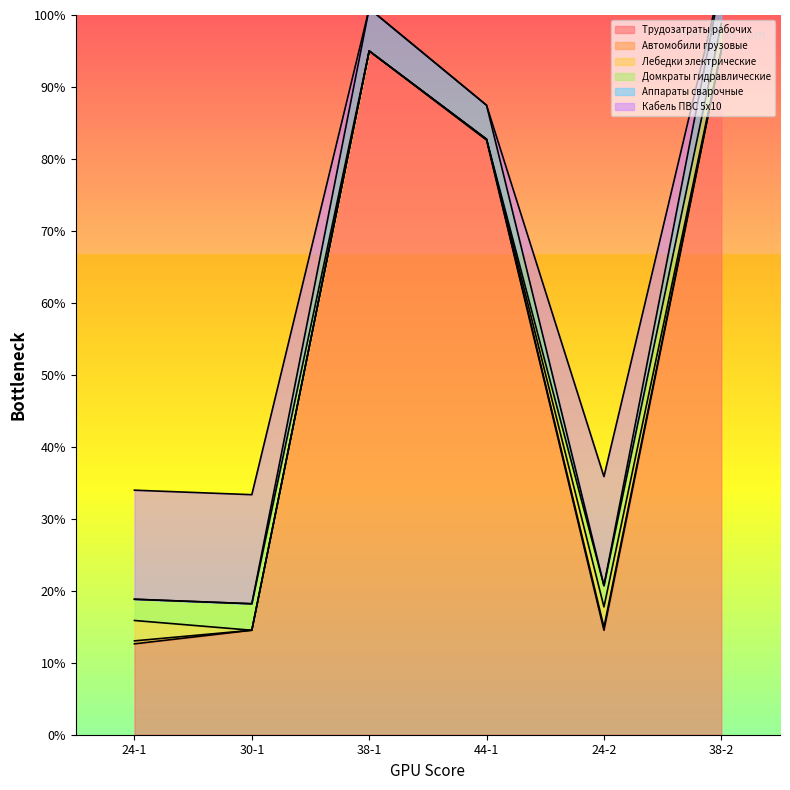

What position from the left is 24-1?

1